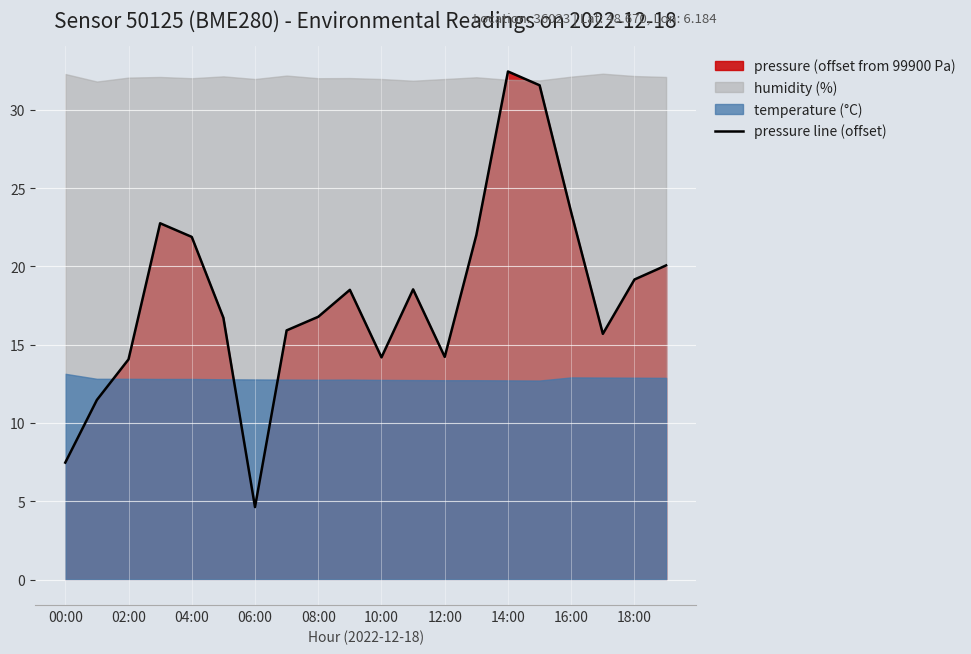

True or false: the data shows 7.5 at 00:00.

True